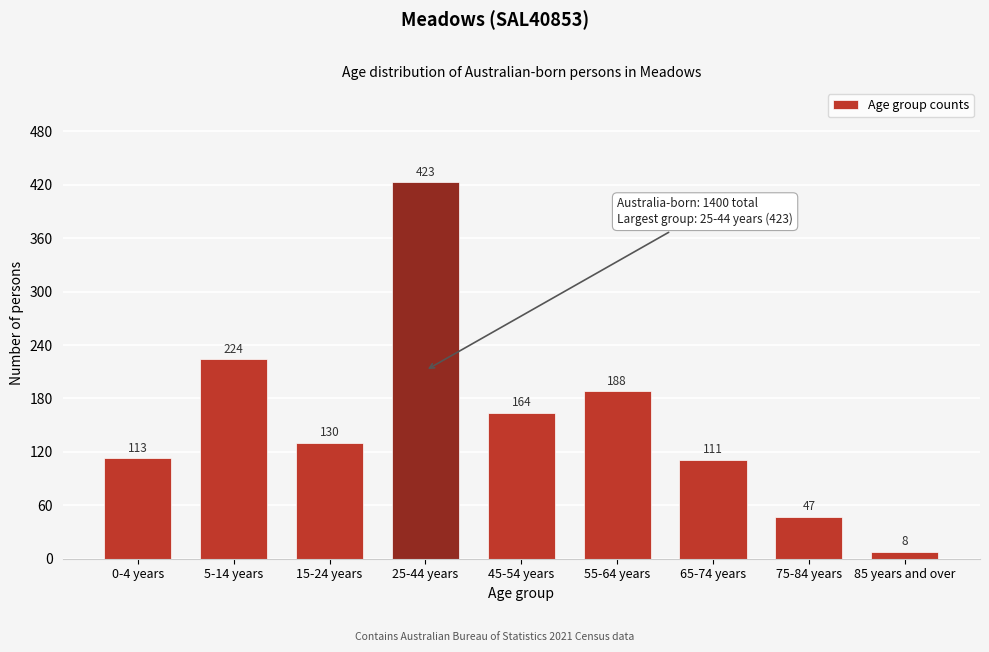

Reading left to right, transcribe all the data shown in this chart.

113	224	130	423	164	188	111	47	8